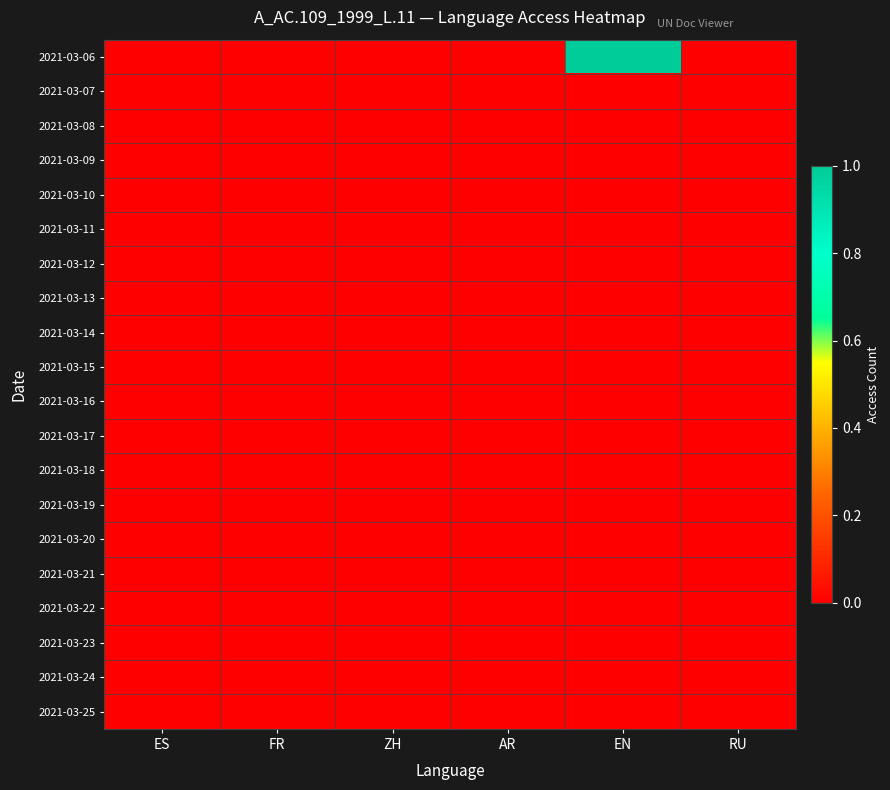

Reading left to right, list all the values displayed in this chart.

2021-03-06: ES=0	FR=0	ZH=0	AR=0	EN=1	RU=0
2021-03-07: ES=0	FR=0	ZH=0	AR=0	EN=0	RU=0
2021-03-08: ES=0	FR=0	ZH=0	AR=0	EN=0	RU=0
2021-03-09: ES=0	FR=0	ZH=0	AR=0	EN=0	RU=0
2021-03-10: ES=0	FR=0	ZH=0	AR=0	EN=0	RU=0
2021-03-11: ES=0	FR=0	ZH=0	AR=0	EN=0	RU=0
2021-03-12: ES=0	FR=0	ZH=0	AR=0	EN=0	RU=0
2021-03-13: ES=0	FR=0	ZH=0	AR=0	EN=0	RU=0
2021-03-14: ES=0	FR=0	ZH=0	AR=0	EN=0	RU=0
2021-03-15: ES=0	FR=0	ZH=0	AR=0	EN=0	RU=0
2021-03-16: ES=0	FR=0	ZH=0	AR=0	EN=0	RU=0
2021-03-17: ES=0	FR=0	ZH=0	AR=0	EN=0	RU=0
2021-03-18: ES=0	FR=0	ZH=0	AR=0	EN=0	RU=0
2021-03-19: ES=0	FR=0	ZH=0	AR=0	EN=0	RU=0
2021-03-20: ES=0	FR=0	ZH=0	AR=0	EN=0	RU=0
2021-03-21: ES=0	FR=0	ZH=0	AR=0	EN=0	RU=0
2021-03-22: ES=0	FR=0	ZH=0	AR=0	EN=0	RU=0
2021-03-23: ES=0	FR=0	ZH=0	AR=0	EN=0	RU=0
2021-03-24: ES=0	FR=0	ZH=0	AR=0	EN=0	RU=0
2021-03-25: ES=0	FR=0	ZH=0	AR=0	EN=0	RU=0